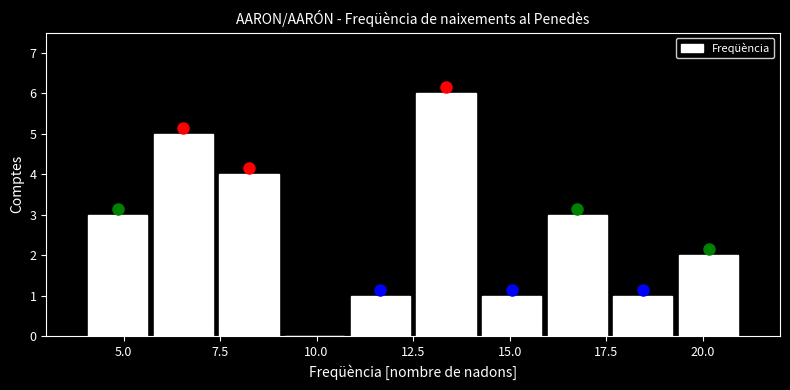

Around what value on the x-axis is the tallest bar? Give the approximate position of its centre, as read against the axis.

13.5